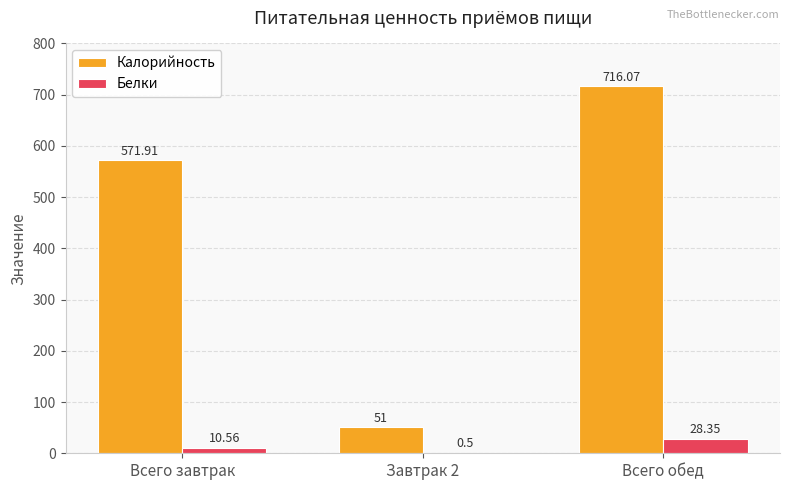

At which category does the chart reach its peak across all series?

Всего обед